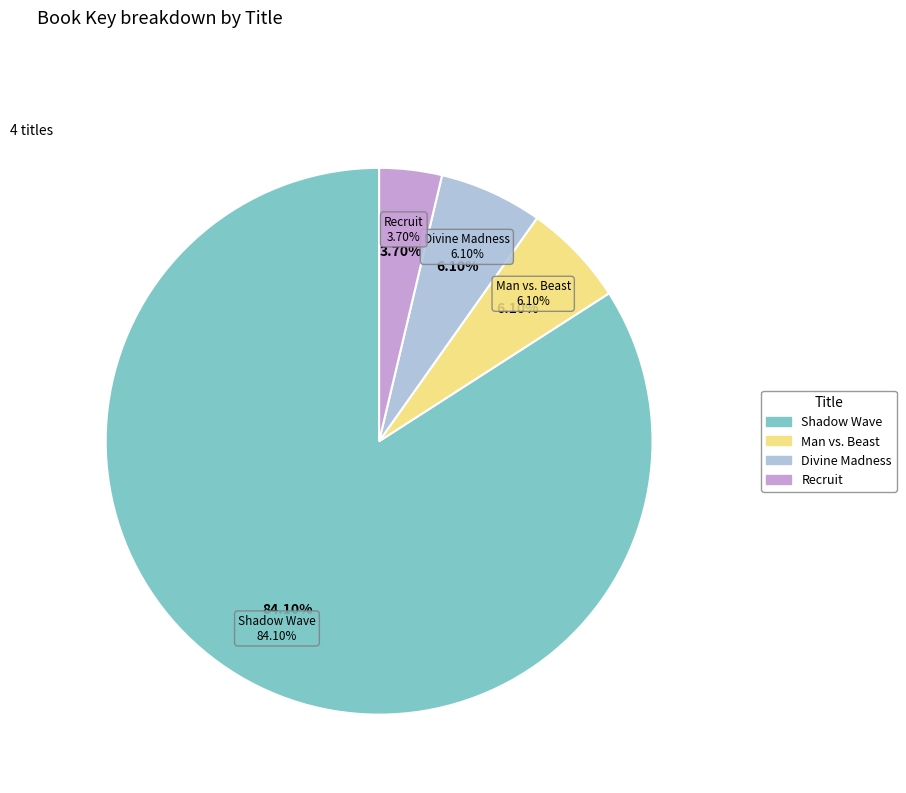

Rank the categories by value from lowest to highest.

Recruit, Divine Madness, Man vs. Beast, Shadow Wave